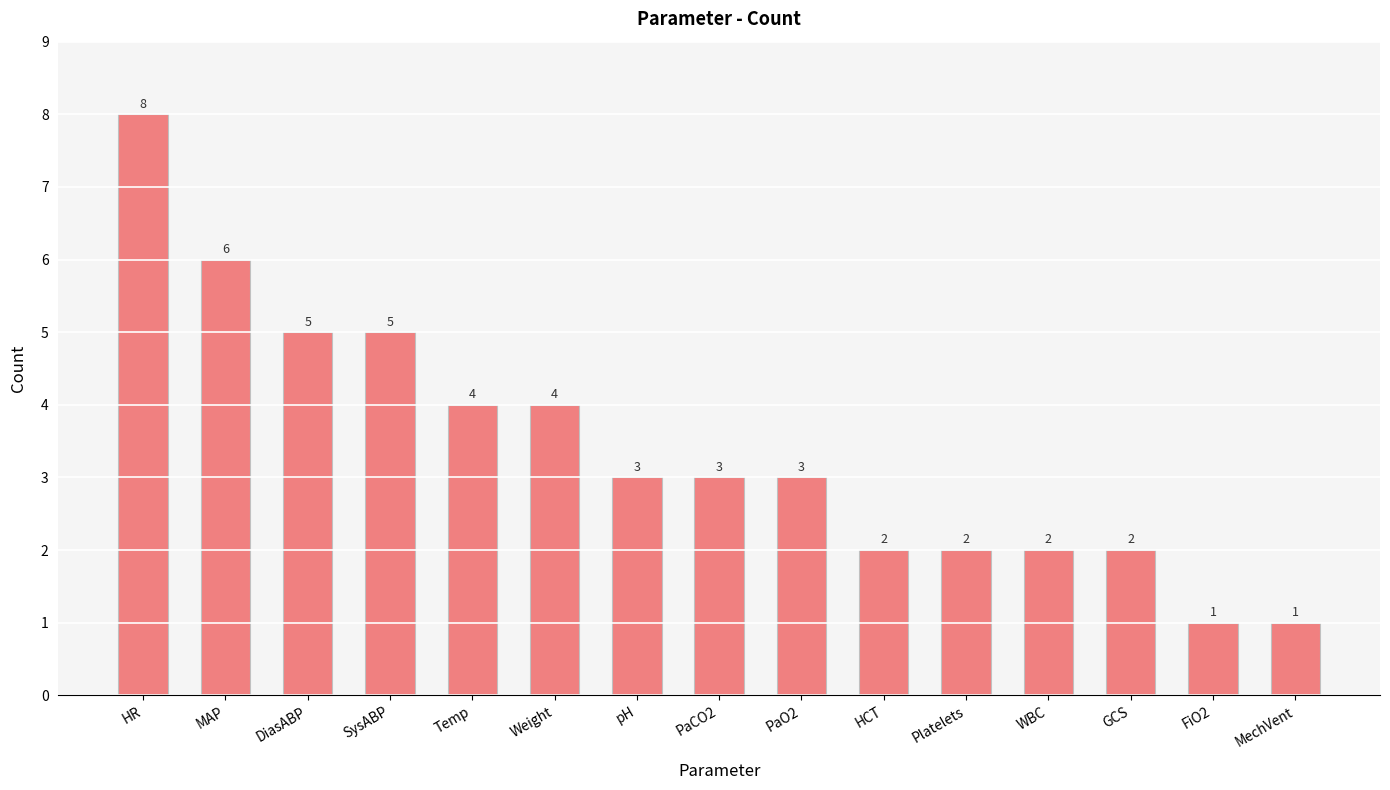

What is the label of the 5th bar from the left?

Temp